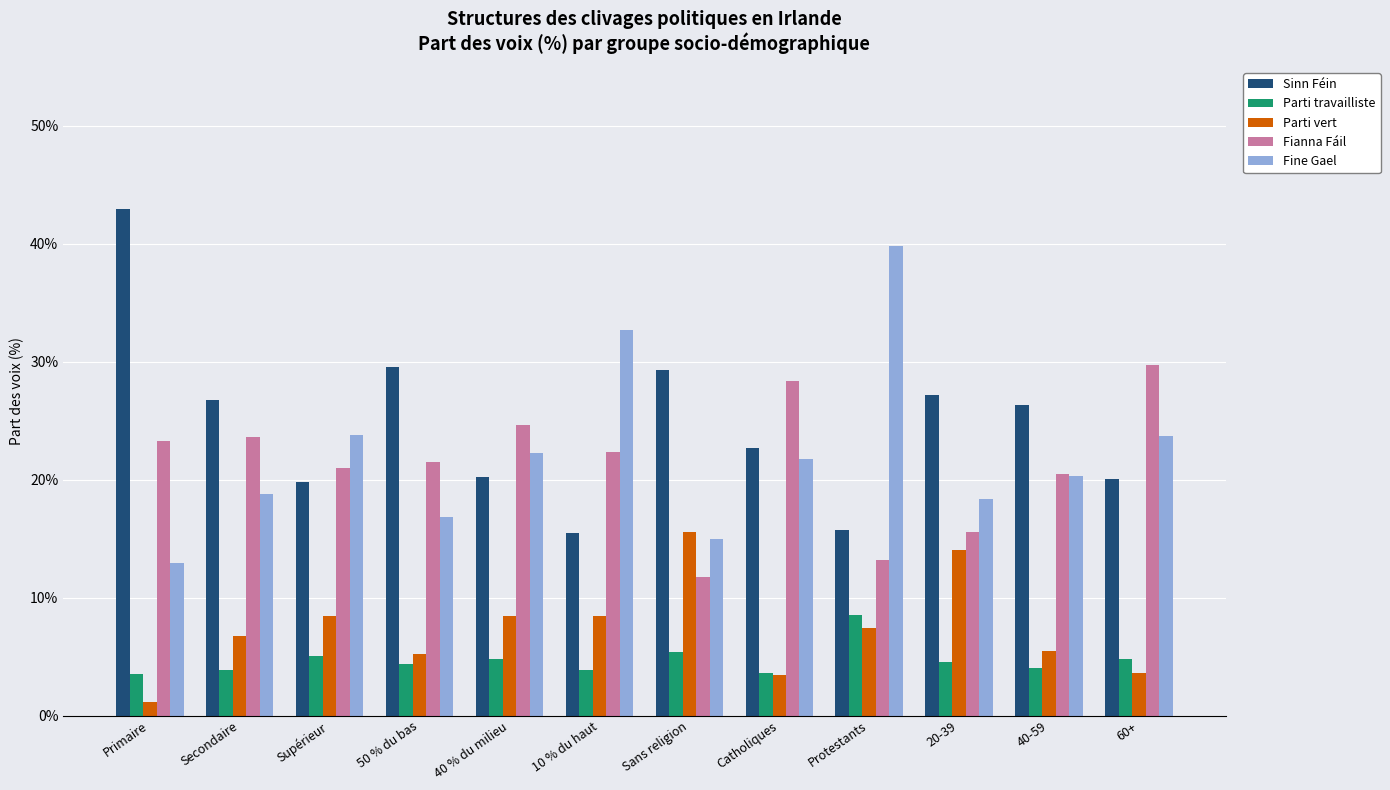

Between Sans religion and Protestants, which series saw the biggest shift?

Fine Gael